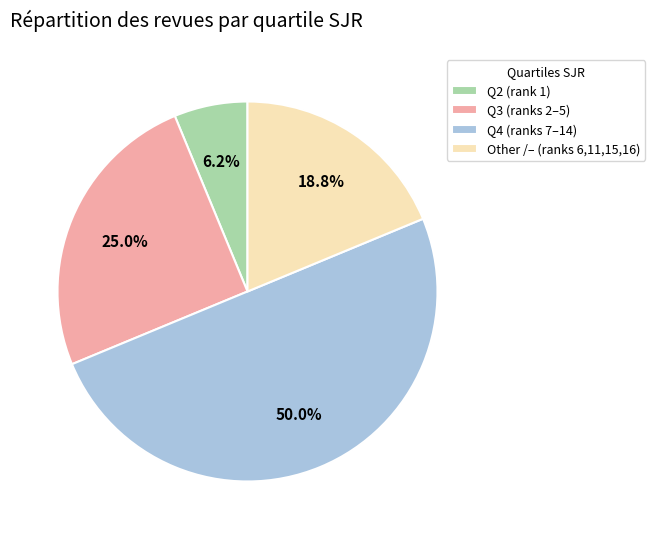

What percentage is the Q4 slice, to the nearest percent?

50%